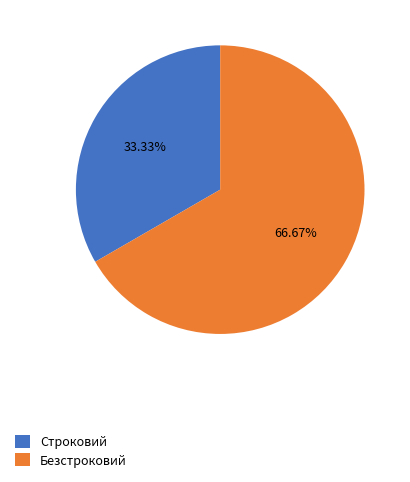

Which slice is the largest?

Безстроковий